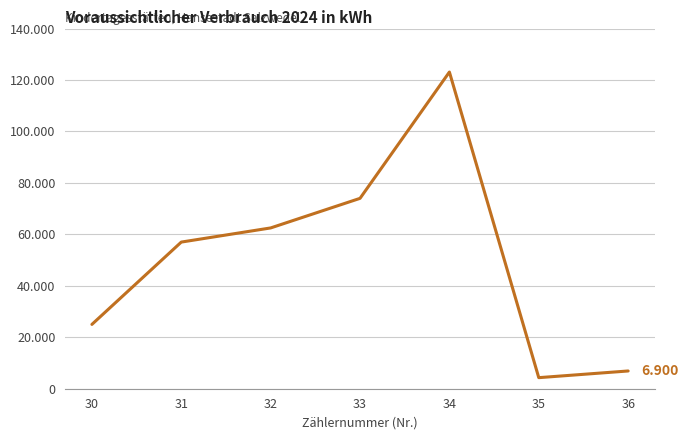

What is the difference between the maximum and minimum values?

118800